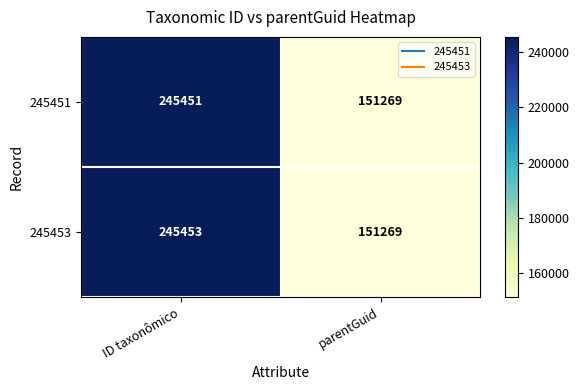

The value of 245451 at parentGuid is 221524. True or false?

False